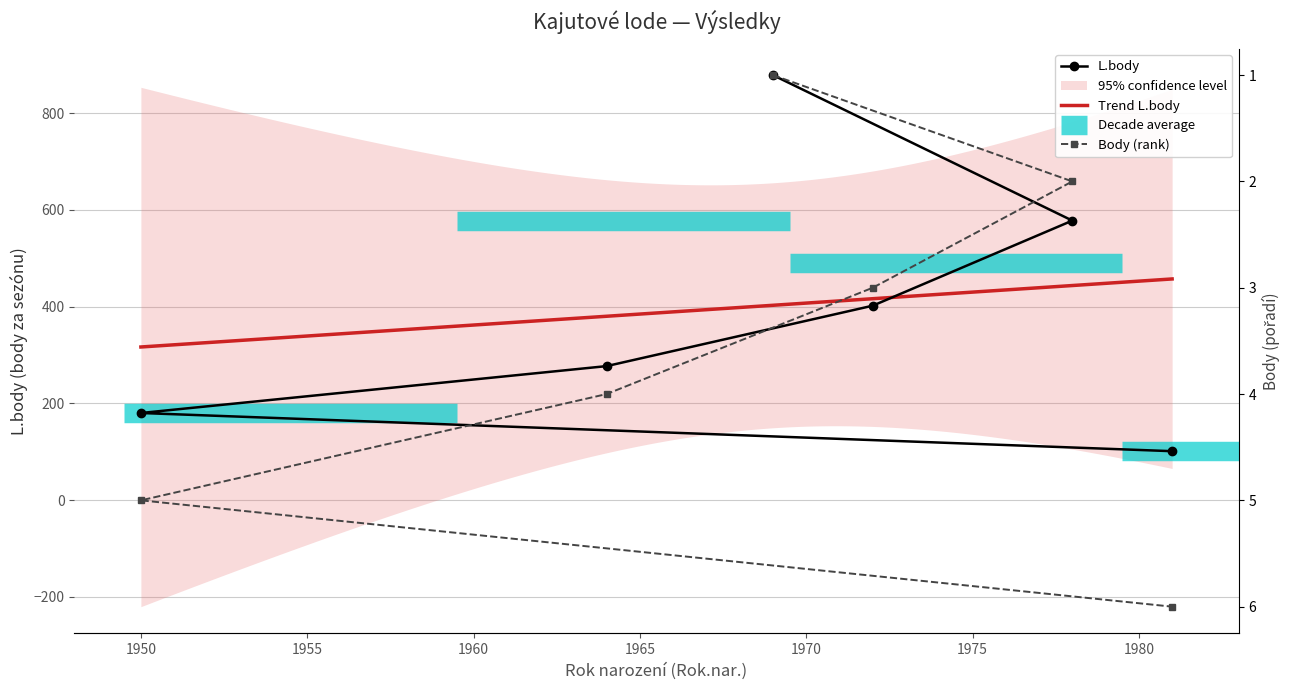

How many L.body values are between 180 and 578?

4